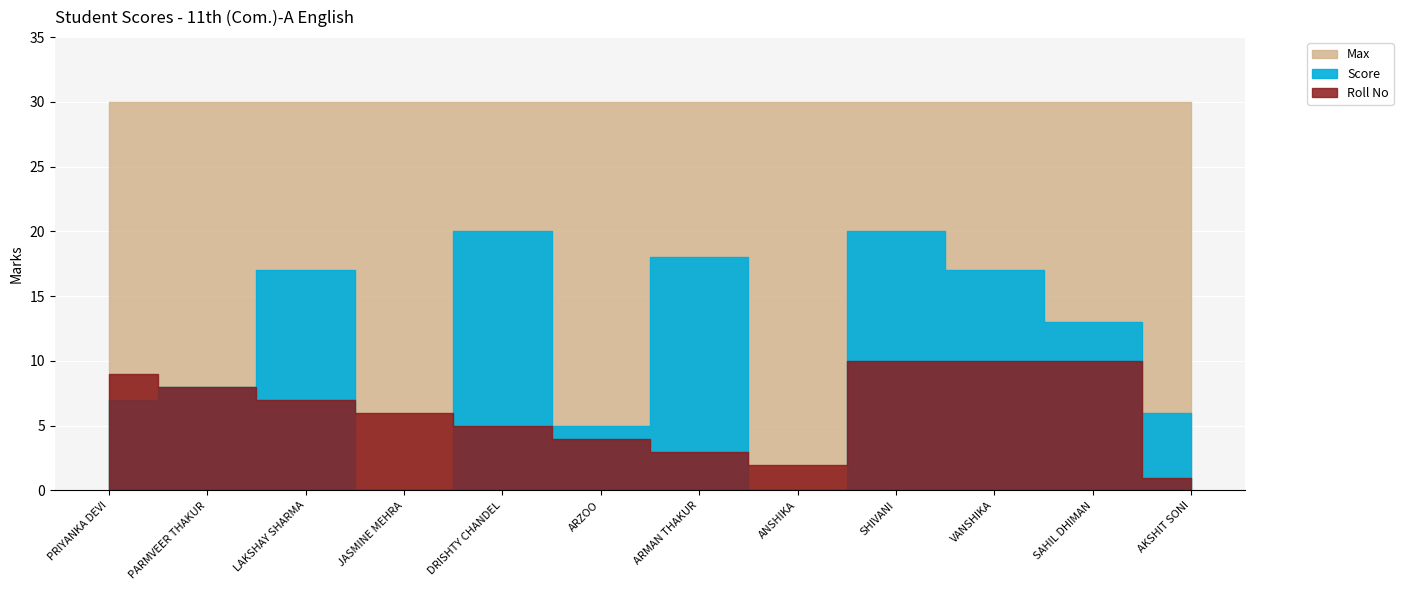

True or false: Max has more than 1 interior local peaks.

False